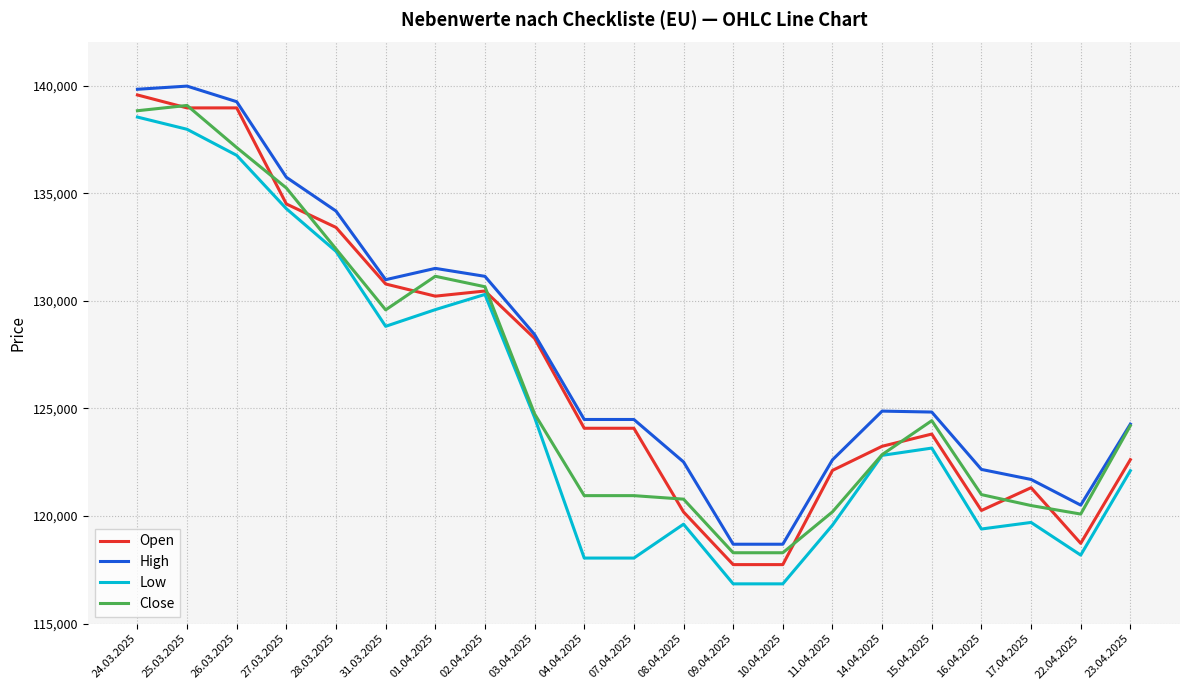

What is the minimum value shown in the chart?

116851